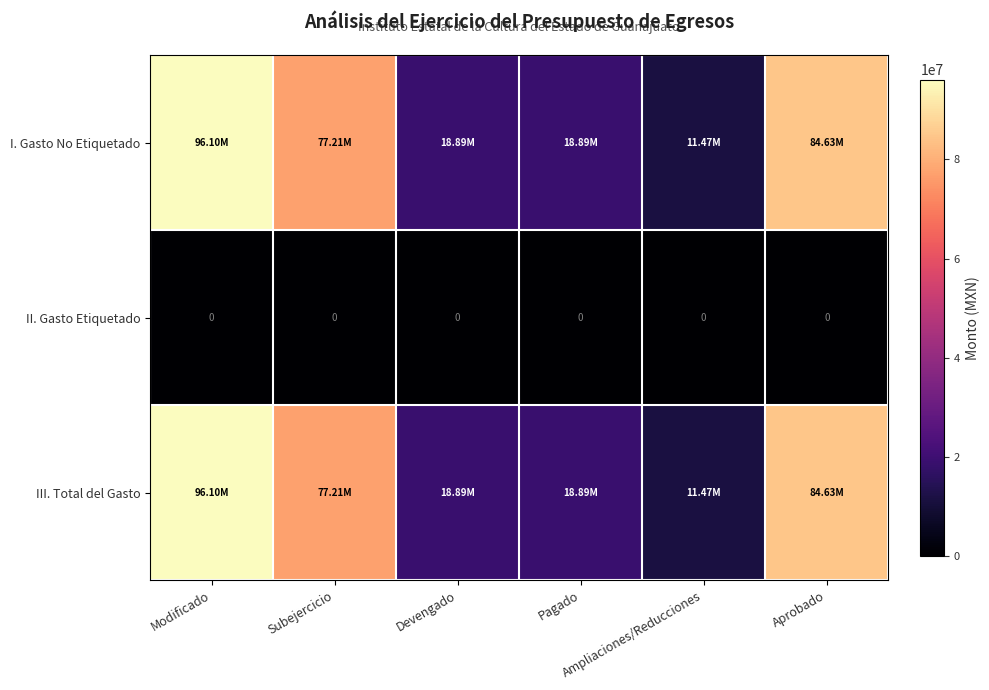

Is the value of I. Gasto No Etiquetado at Devengado greater than the value of III. Total del Gasto at Subejercicio?

No